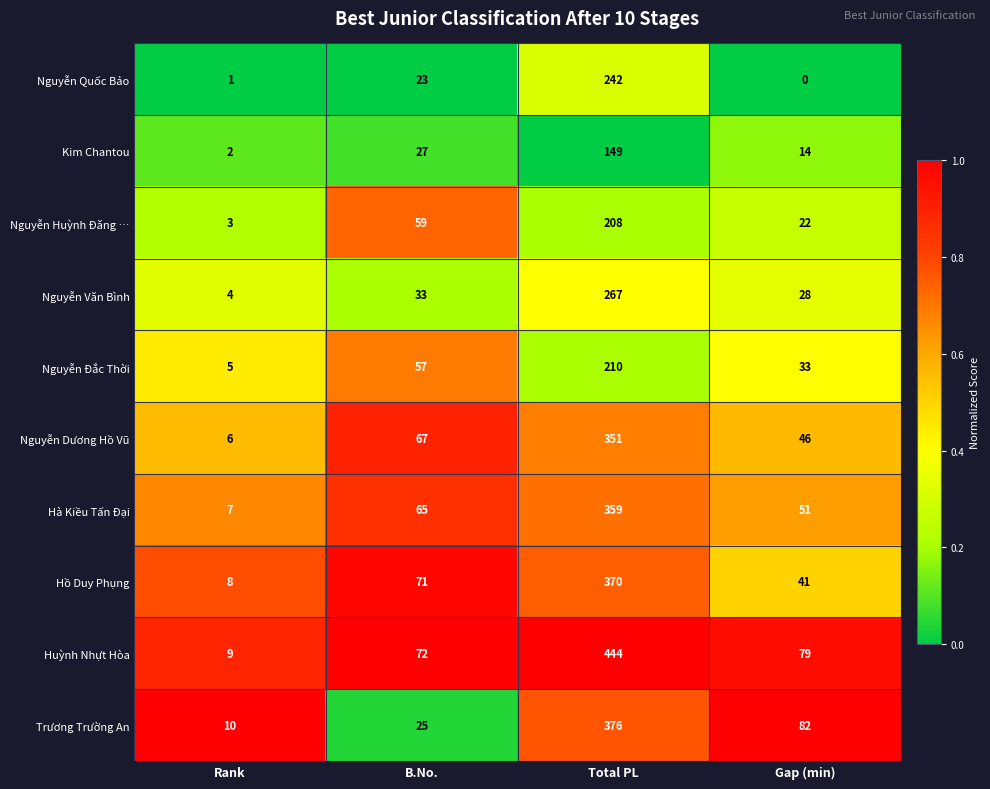

At which category does the chart reach its peak across all series?

Total PL